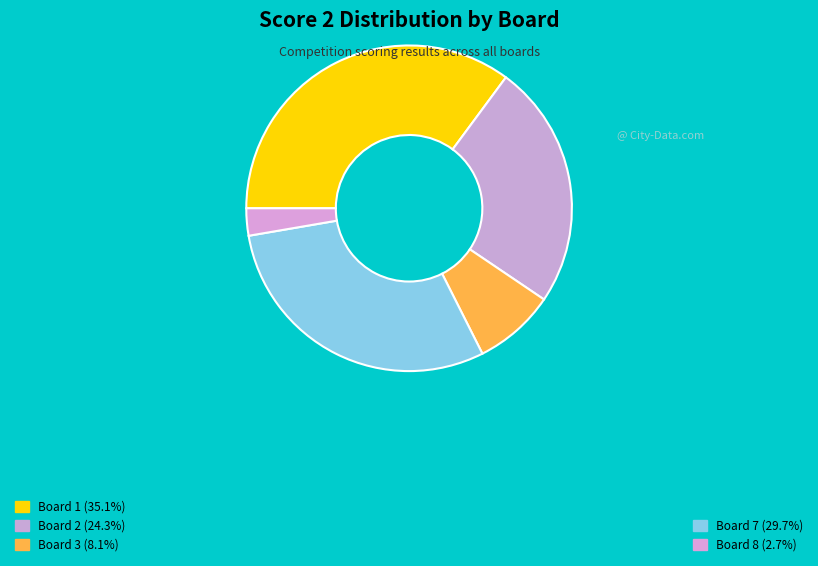

Count the number of slices in the pie.

5